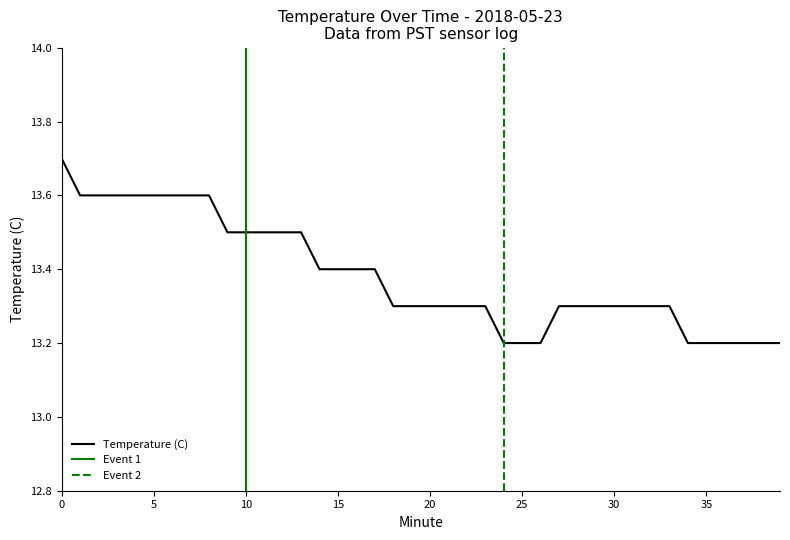

What is the value of the 34th point from the left?

13.3